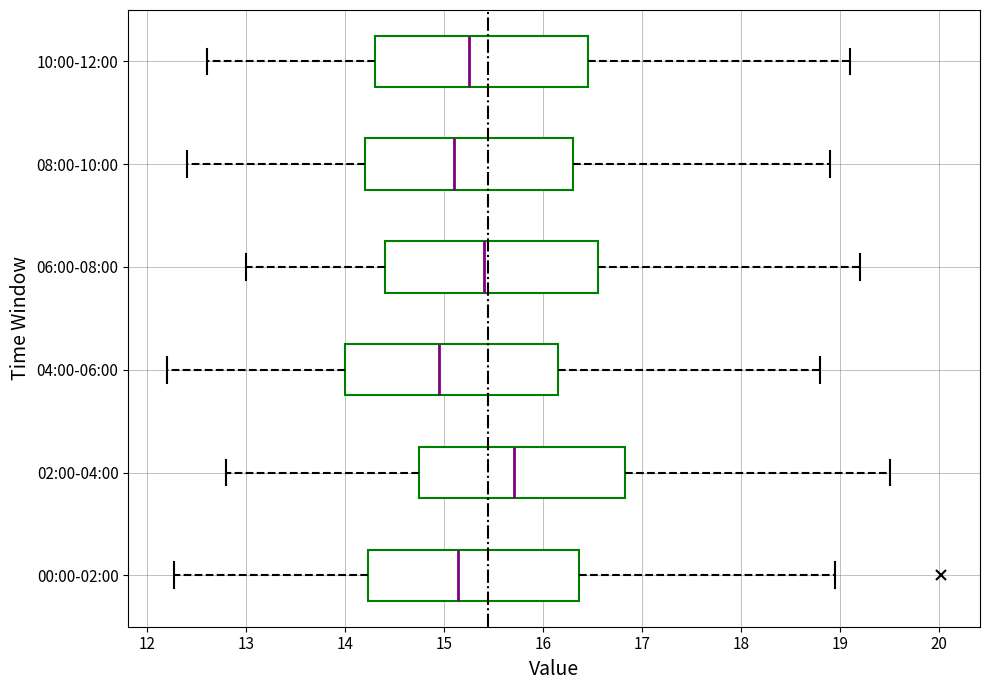

Reading bottom to top, transcribe this box plot: for each box, give where its median line is, the range the box spans, and where its two whiskers end, as read against the x-axis. The values are not printed on the chart, so give them approximately, as read against the axis.

00:00-02:00: median 15.1, box 14.2 to 16.4, whiskers 12.3 to 19.0
02:00-04:00: median 15.7, box 14.8 to 16.8, whiskers 12.8 to 19.5
04:00-06:00: median 15.0, box 14.0 to 16.2, whiskers 12.2 to 18.8
06:00-08:00: median 15.4, box 14.4 to 16.6, whiskers 13.0 to 19.2
08:00-10:00: median 15.1, box 14.2 to 16.3, whiskers 12.4 to 18.9
10:00-12:00: median 15.3, box 14.3 to 16.5, whiskers 12.6 to 19.1